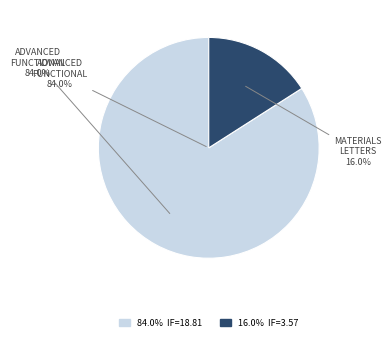

True or false: Highly rapid direct laser fabrication (Materials Letters, 2021) accounts for 29% of the total.

False